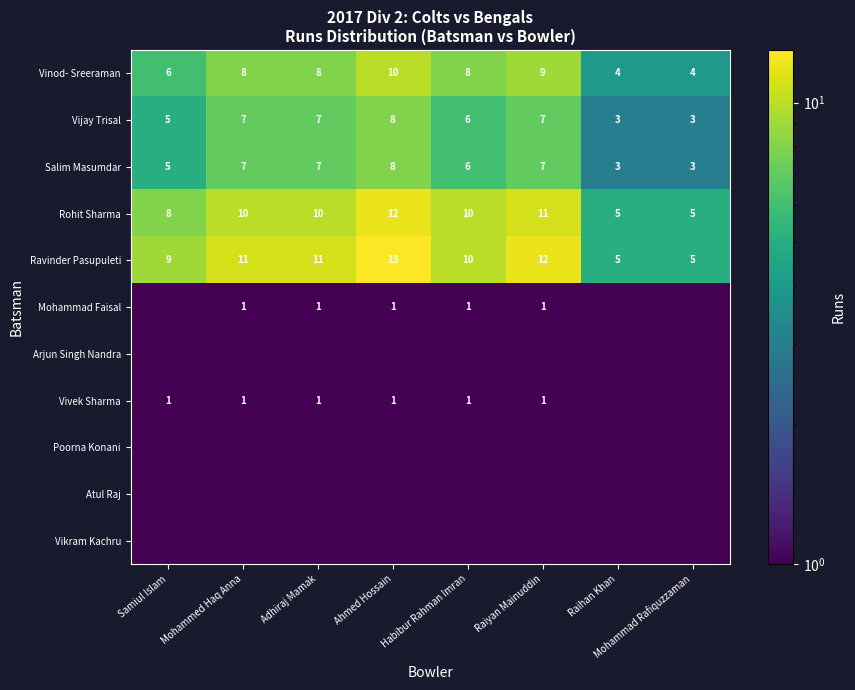

What is the difference between the Vijay Trisal values at Samiul Islam and Habibur Rahman Imran?

1.0